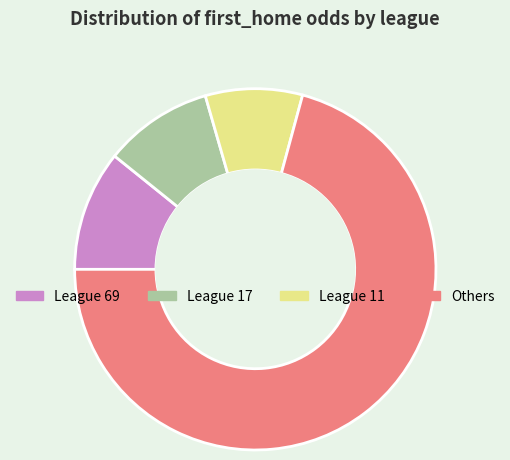

Is there any slice that represents more than half of the pie?

Yes